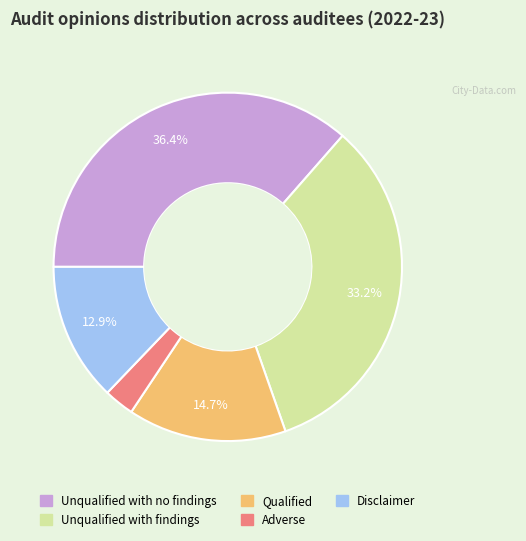

To the nearest percent, what is the combined percentage of Disclaimer and Unqualified with findings?

46%